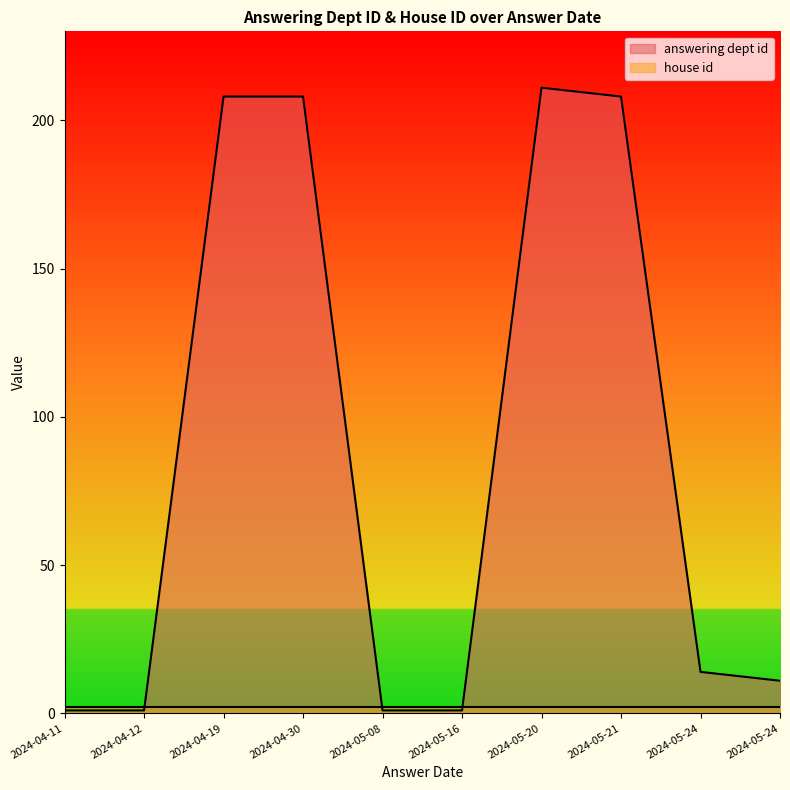

What is the sum of all values?

864